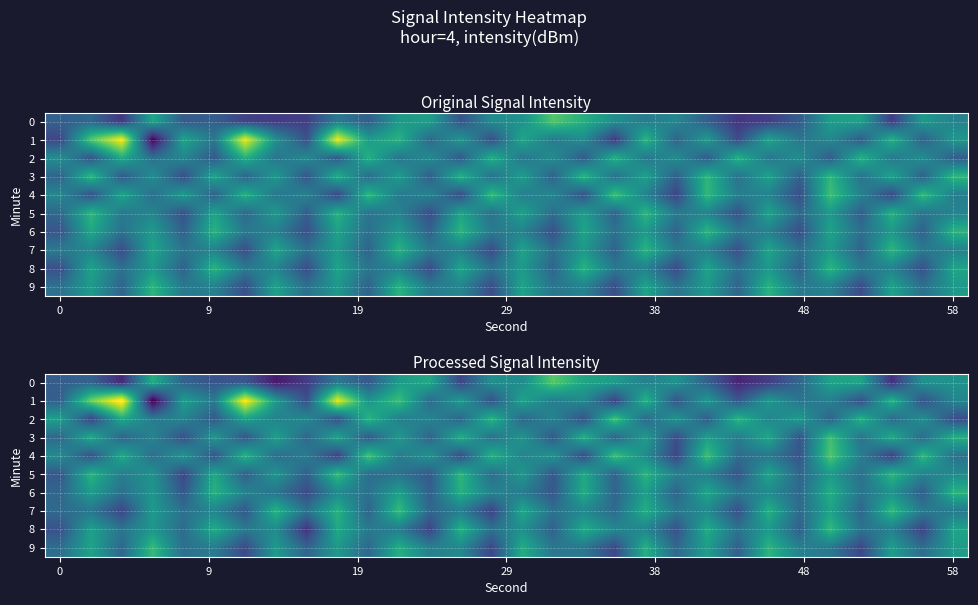

What is the sum of all row_0 values?

-3460.0